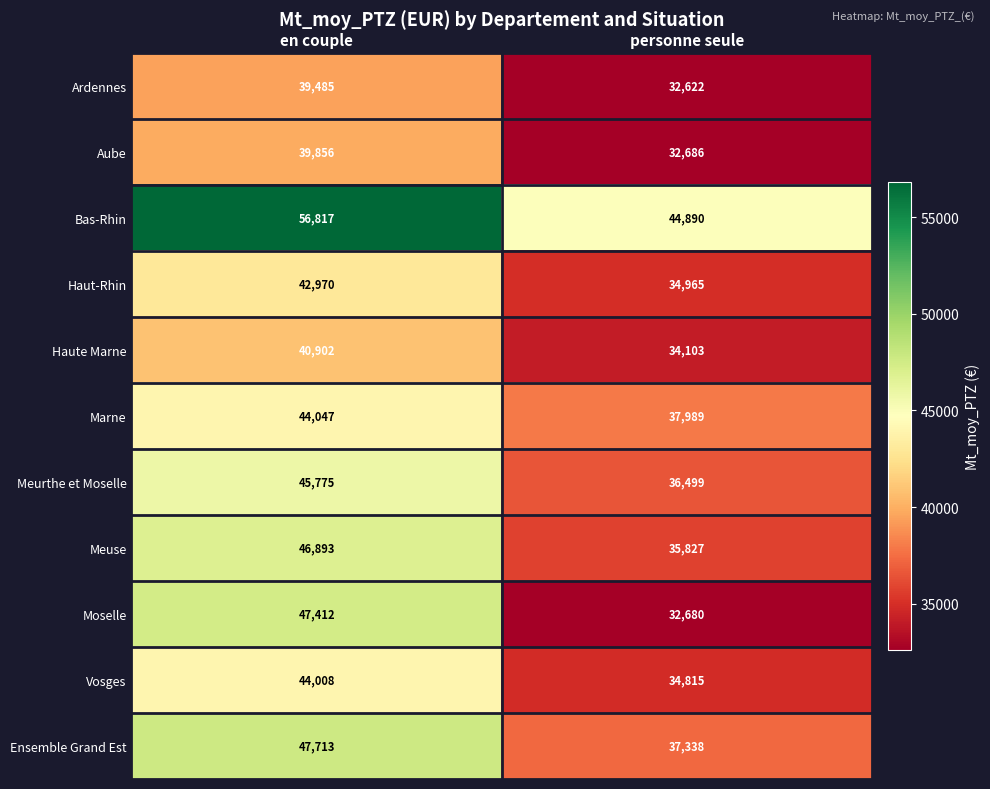

What is the minimum value shown in the chart?

32622